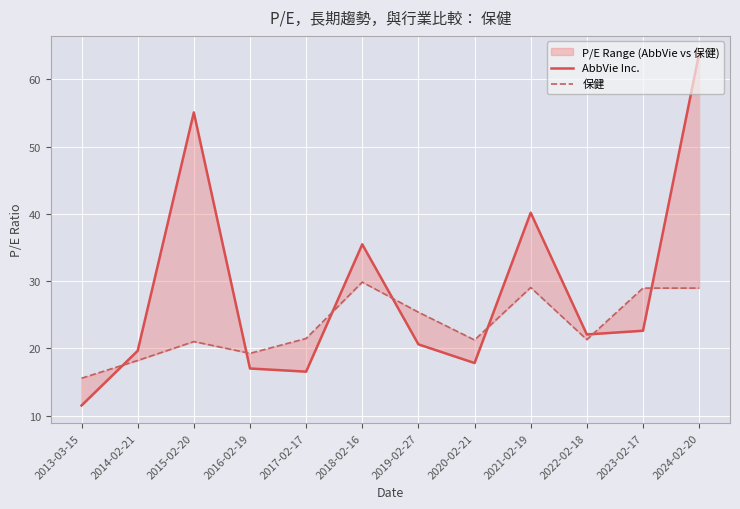

What is the total value across all series at 2020-02-21?

39.1